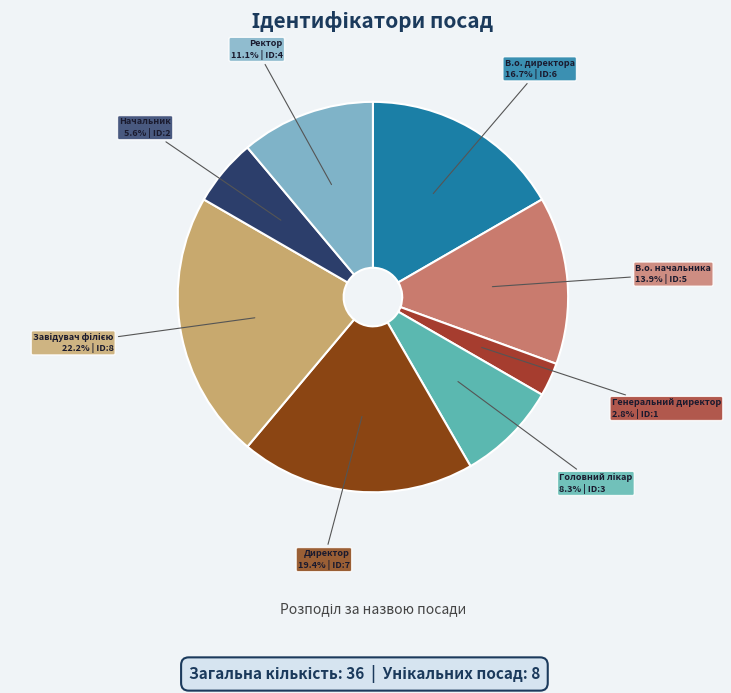

To the nearest percent, what is the average slice percentage?

12%